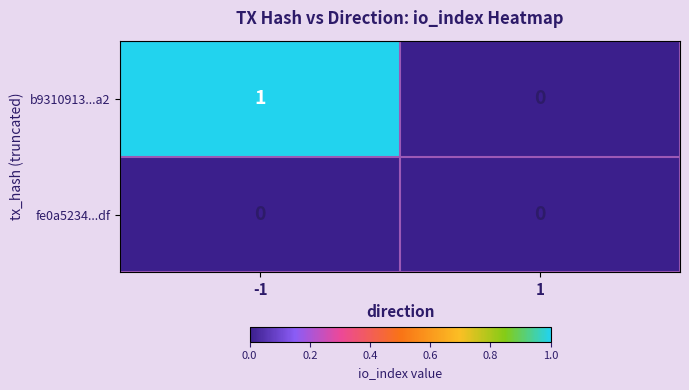

Reading right to left, list all the values displayed in this chart.

b9310913...a2: 1=0	-1=1
fe0a5234...df: 1=0	-1=0